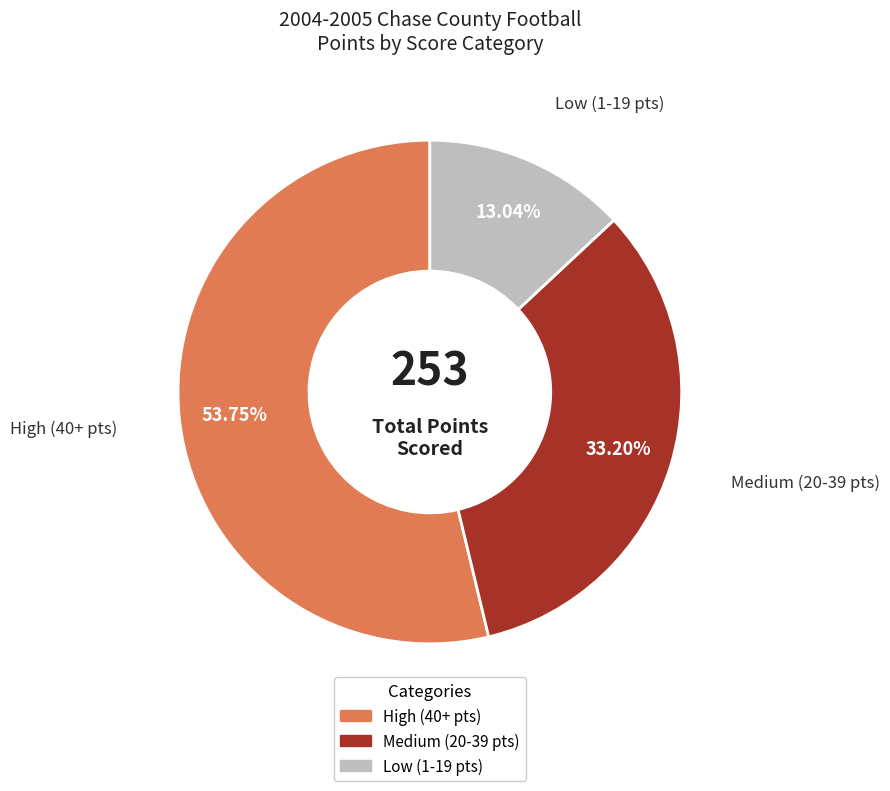

Is there any slice that represents more than half of the pie?

Yes